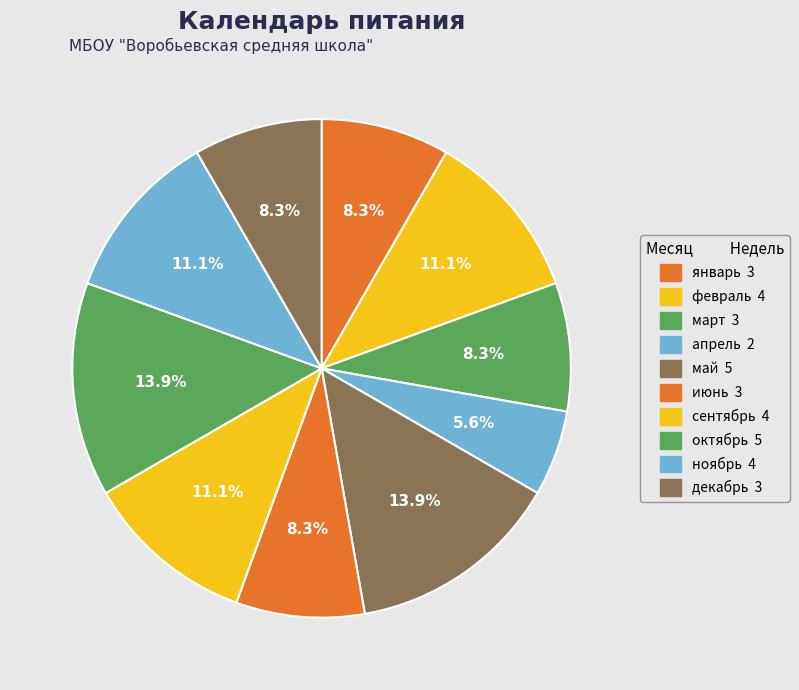

To the nearest percent, what is the difference between the май and июнь slice percentages?

6%